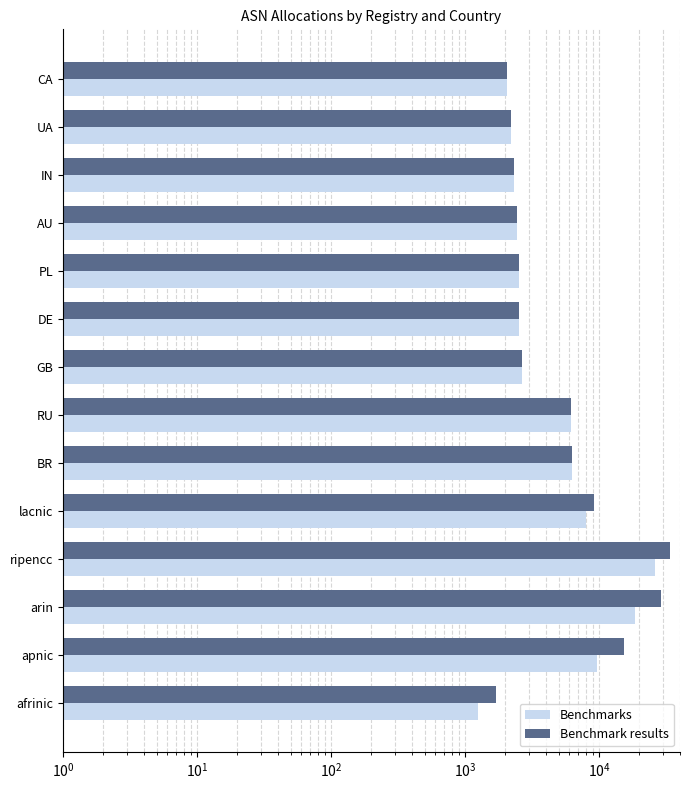

Which series changed the most between DE and CA?

Benchmarks